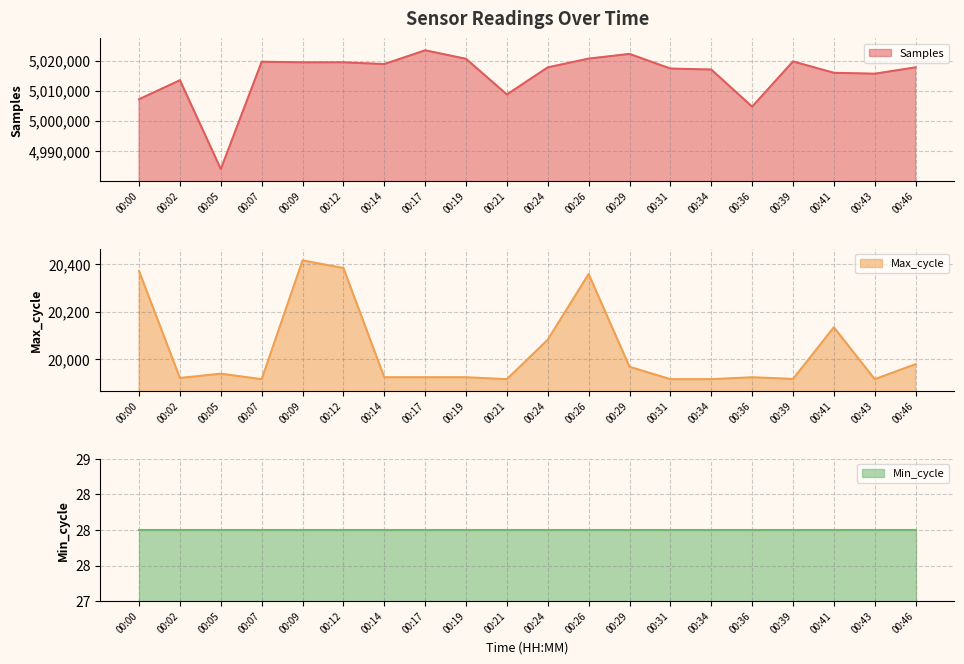

Which has a higher value, 00:05 or 00:09?

00:09